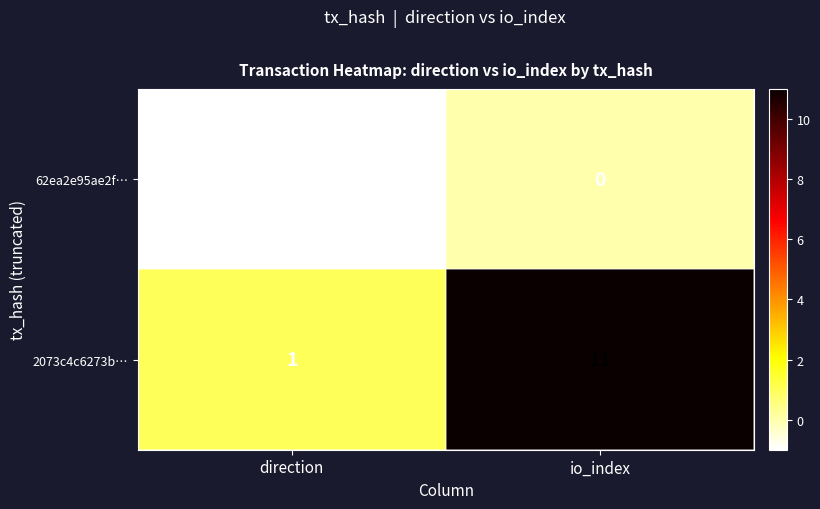

What is the smallest value displayed?

-1